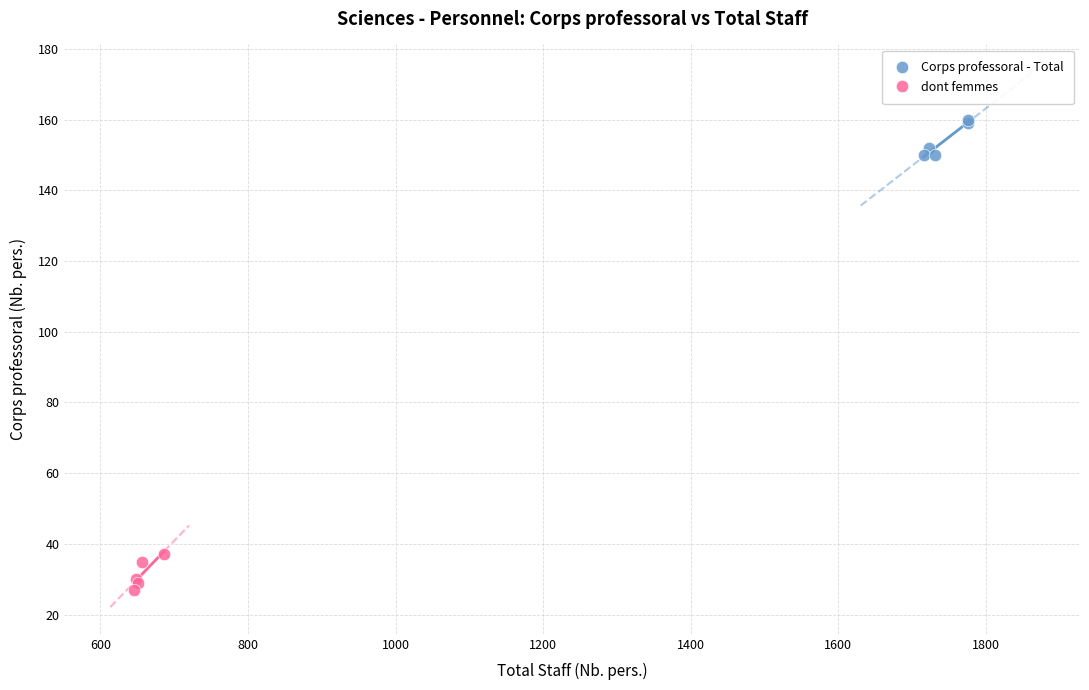

Which series reaches the maximum Y coordinate?

Corps professoral - Total